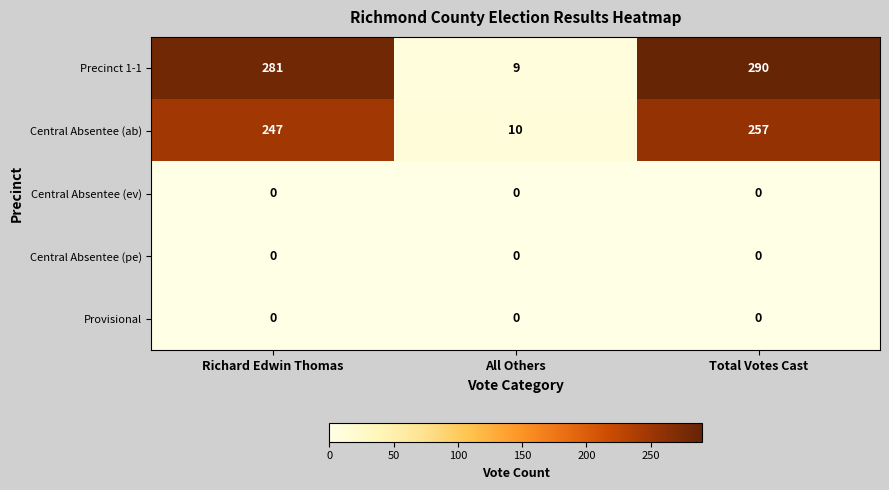

Between All Others and Total Votes Cast, which series saw the biggest shift?

Precinct 1-1